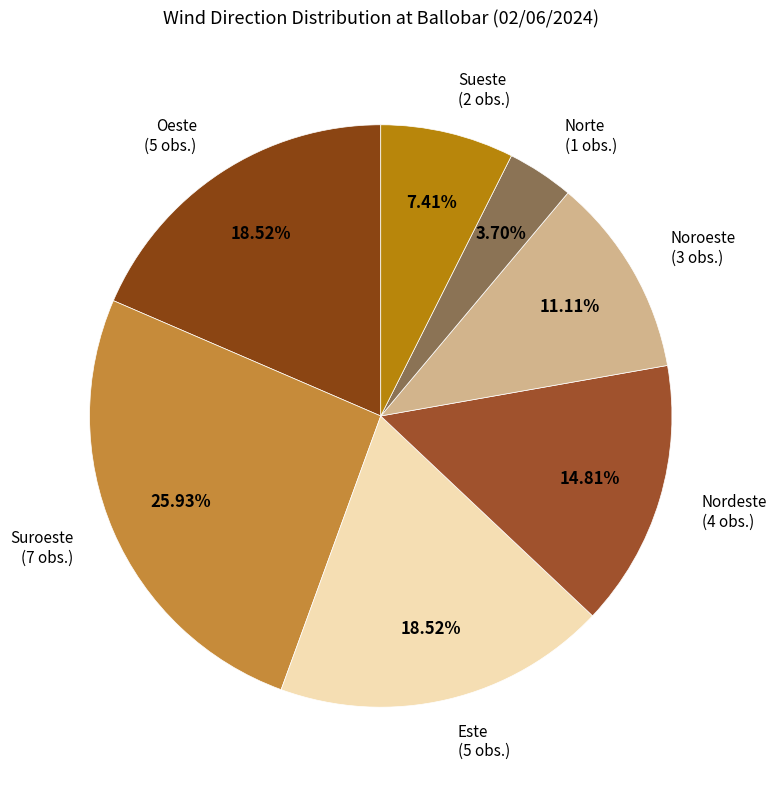

Does Este account for over 50% of the chart?

No